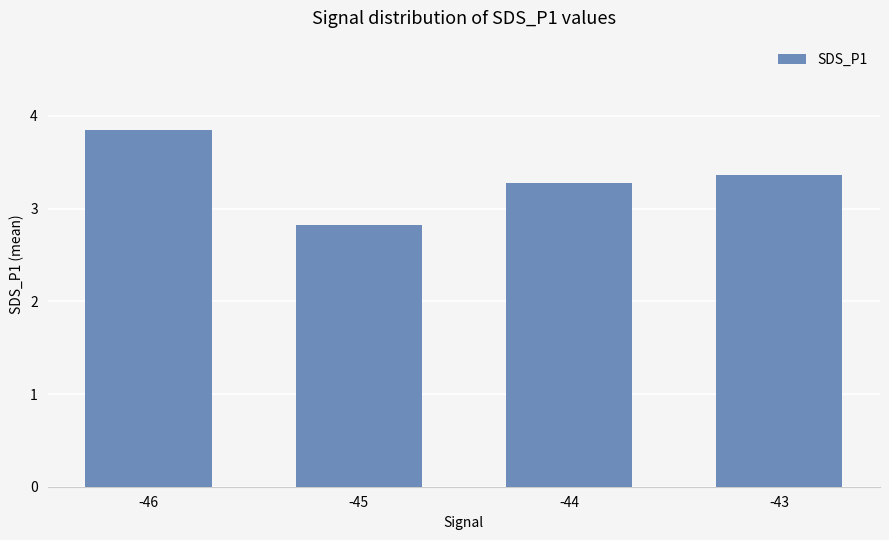

List the labels in order of value, smallest first.

-45, -44, -43, -46